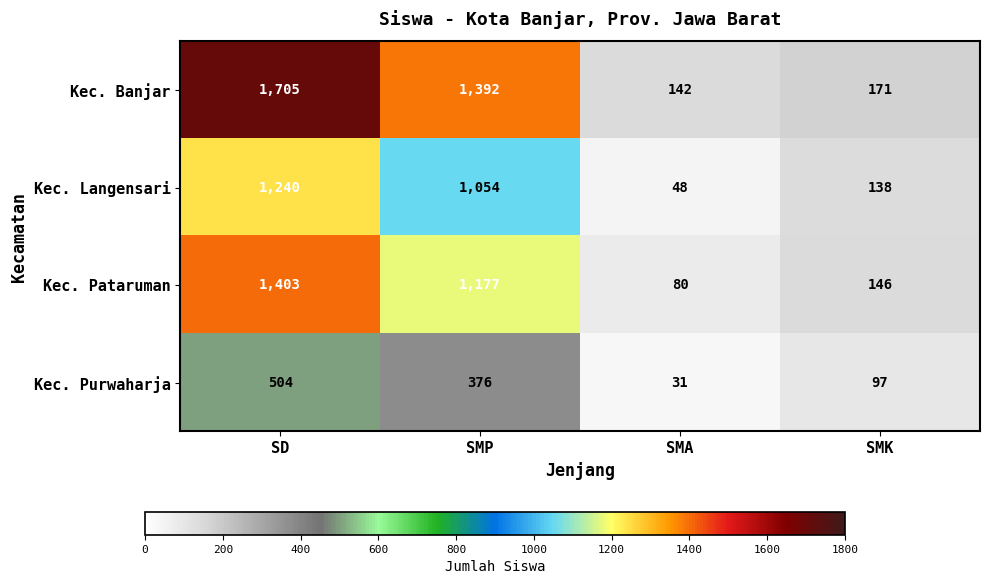

What is the total value across all series at SMK?

552